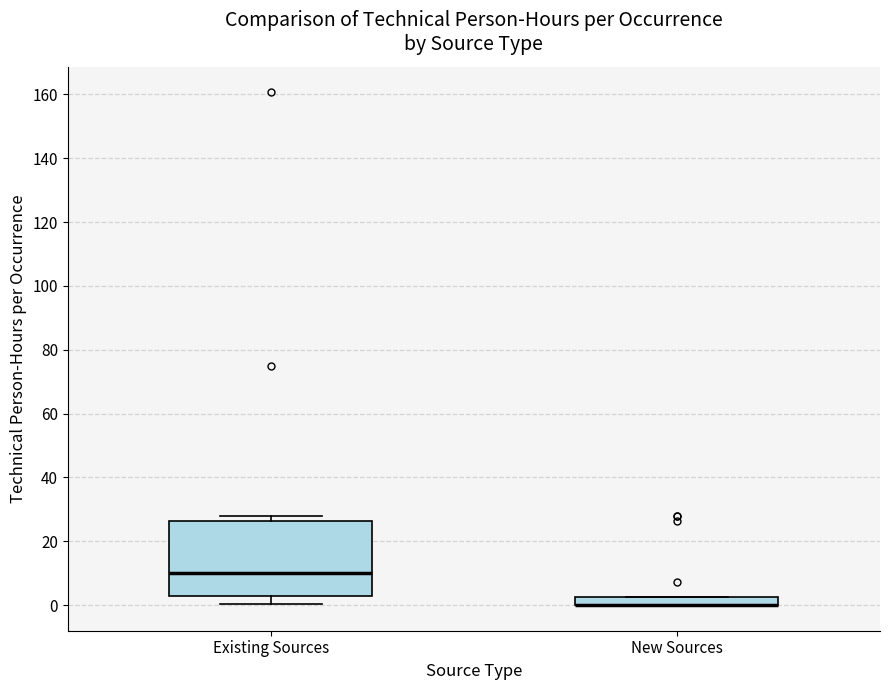

Where is the upper edge of the box for New Sources on the y-axis? The values are not printed on the chart, so give them approximately, as read against the axis.

2